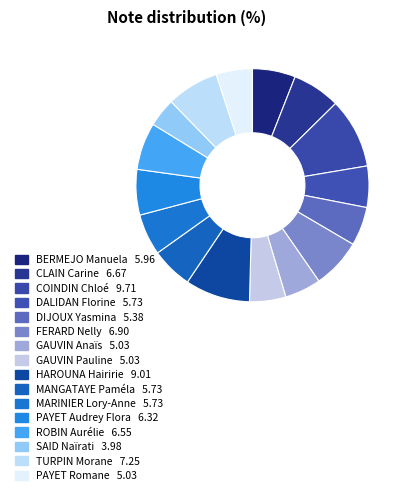

To the nearest percent, what is the difference between the DIJOUX Yasmina and HAROUNA Hairirie slice percentages?

4%